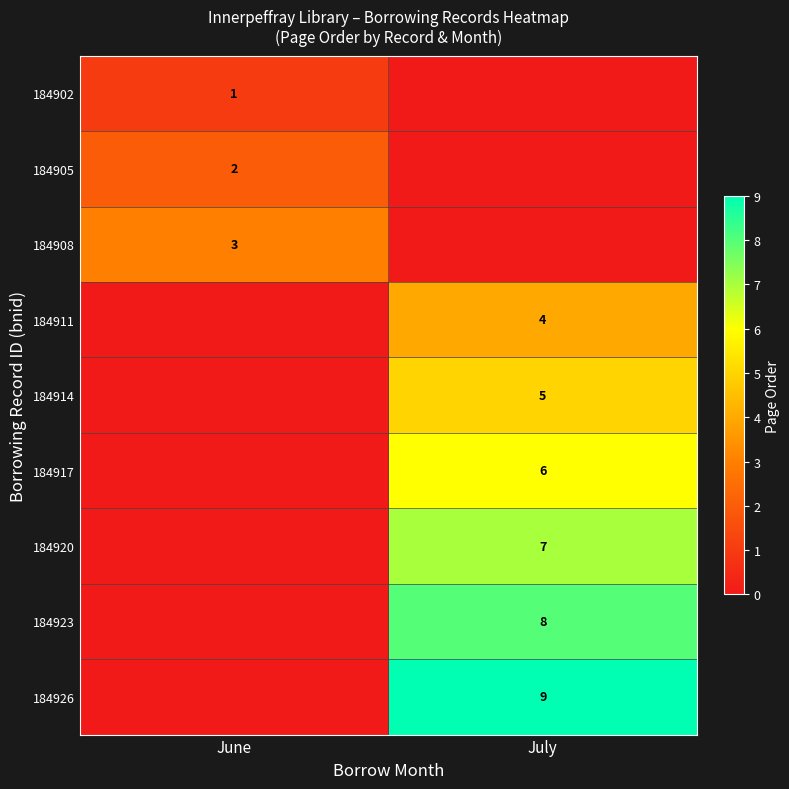

Which series has the largest total across all categories?

row_8